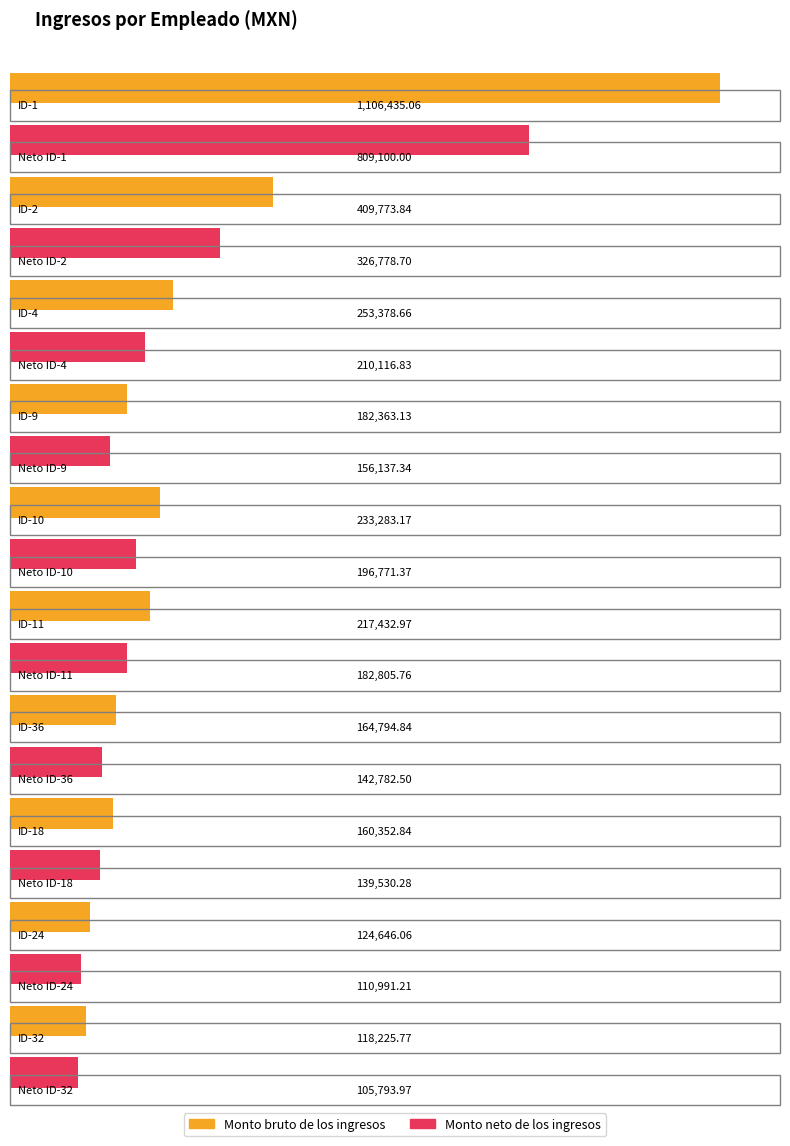

How many data points in Monto bruto de los ingresos are less than 217432?

5